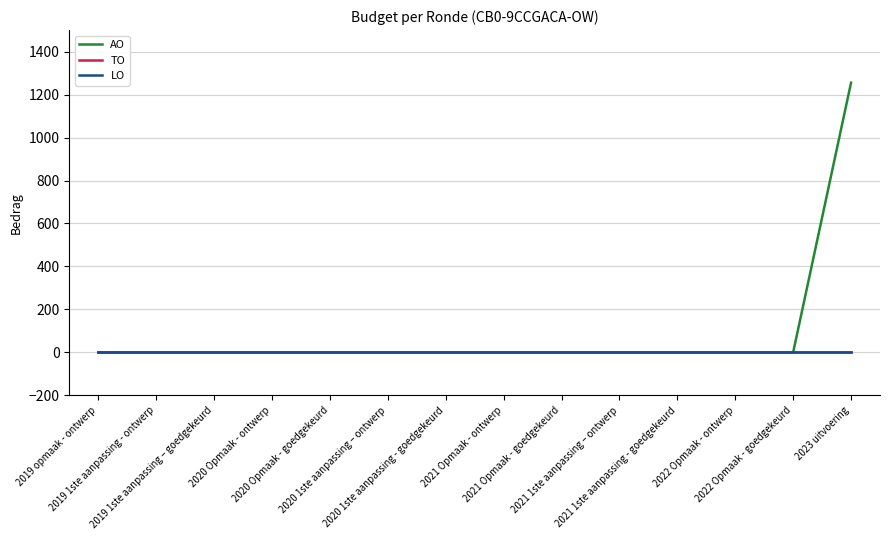

Does the chart display data point markers on the line(s)?

No